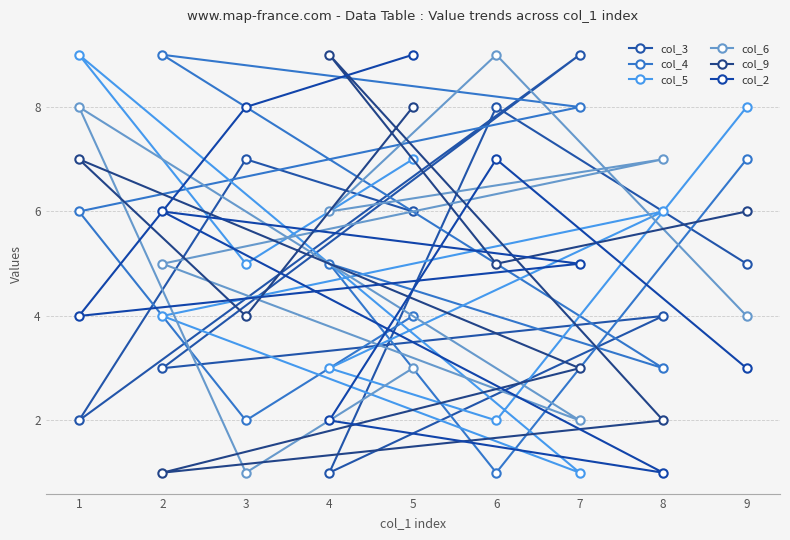

Which series changed the most between 3 and 7?

col_4